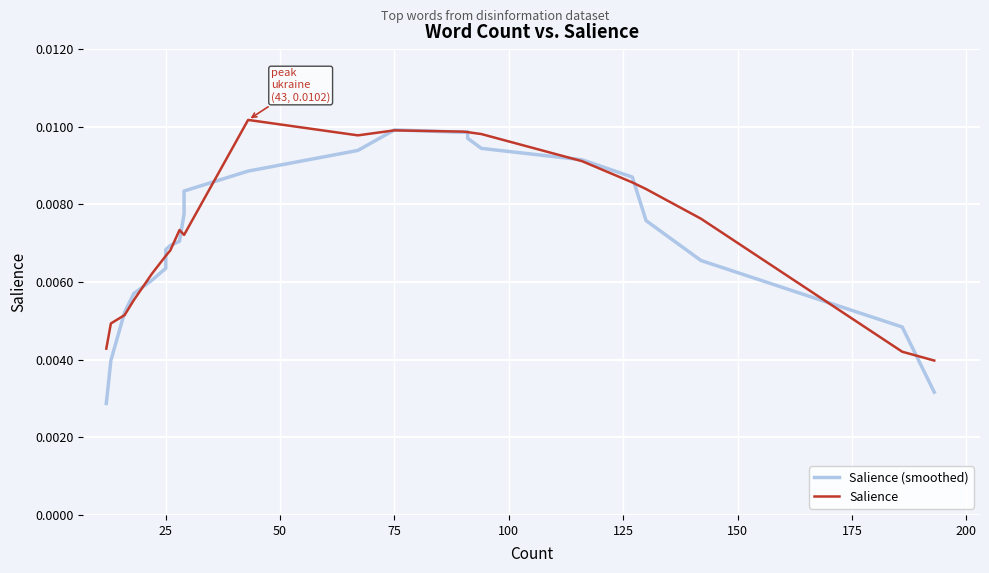

Count the number of categories in the chart.

30